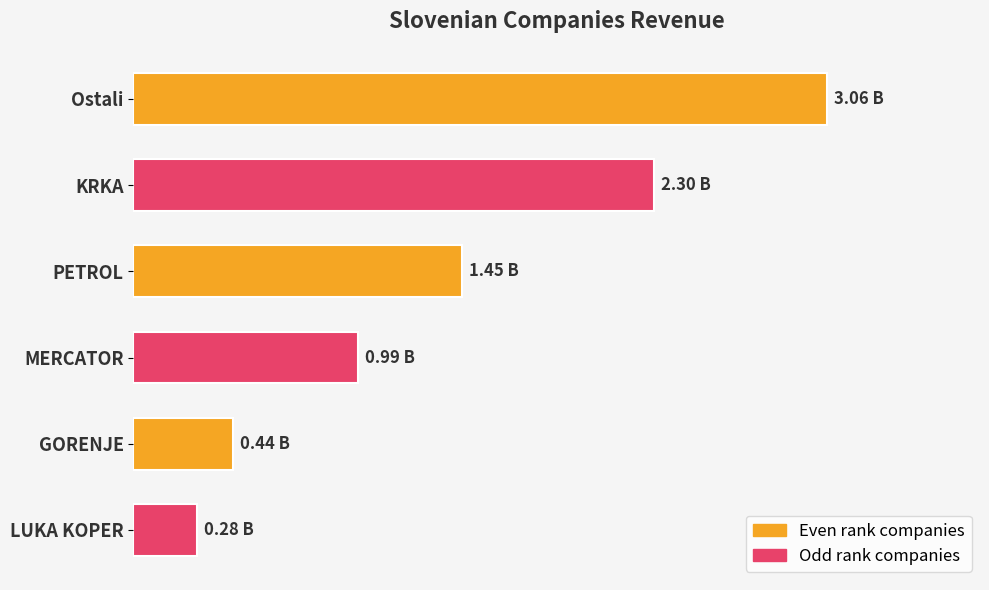

Rank the categories by value from lowest to highest.

LUKA KOPER, GORENJE, MERCATOR, PETROL, KRKA, Ostali